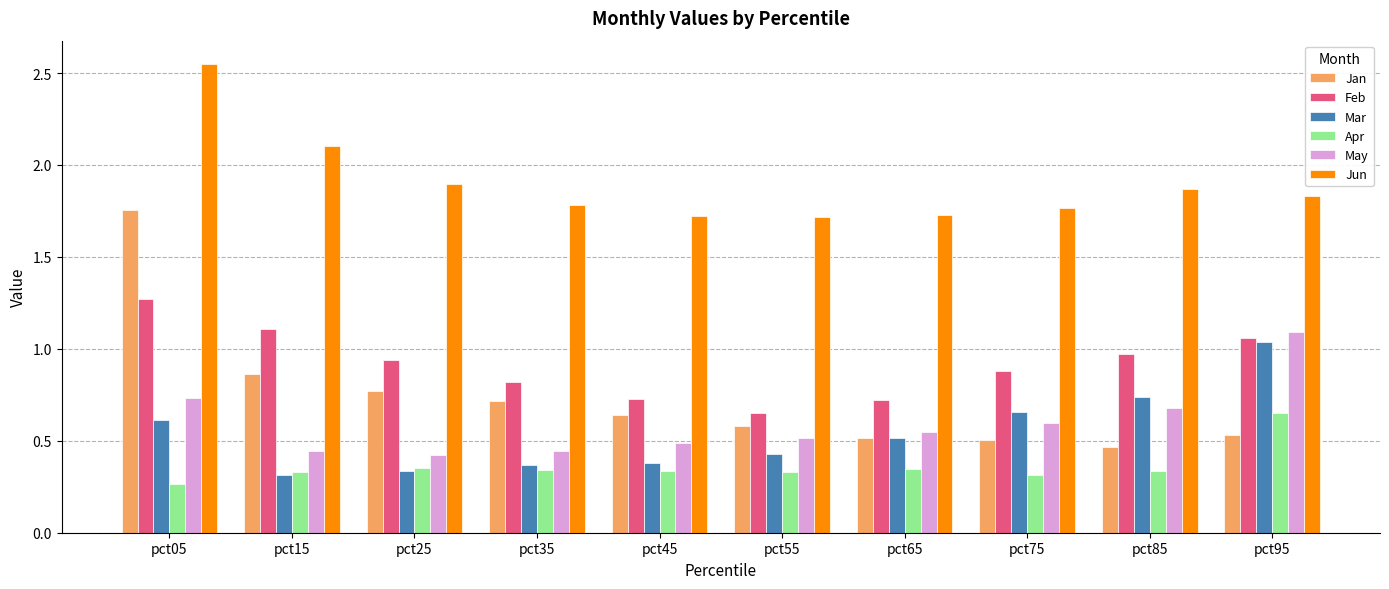

What is the highest value of the Feb series?

1.3